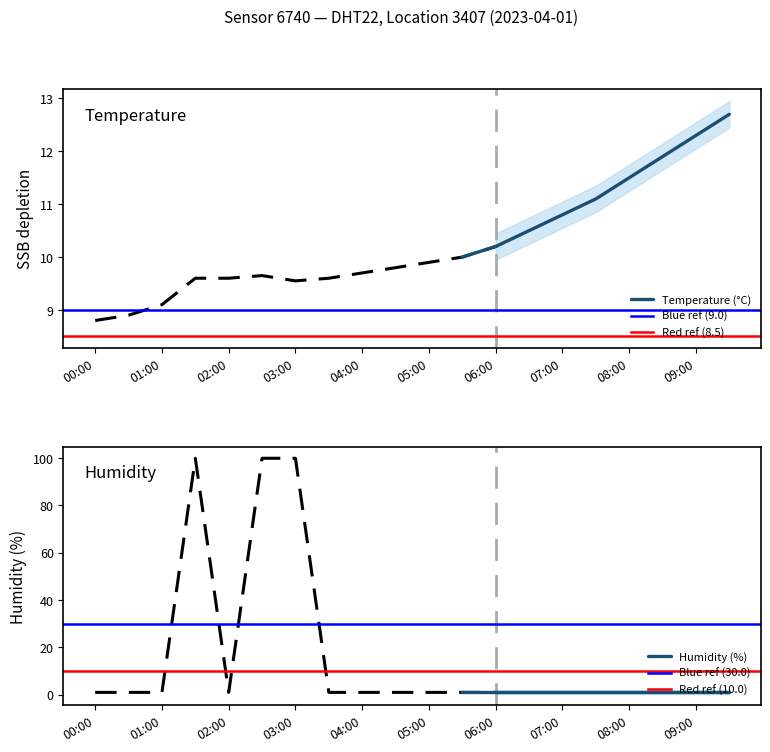

What is the difference between the highest and lowest values at 00:30?

7.9